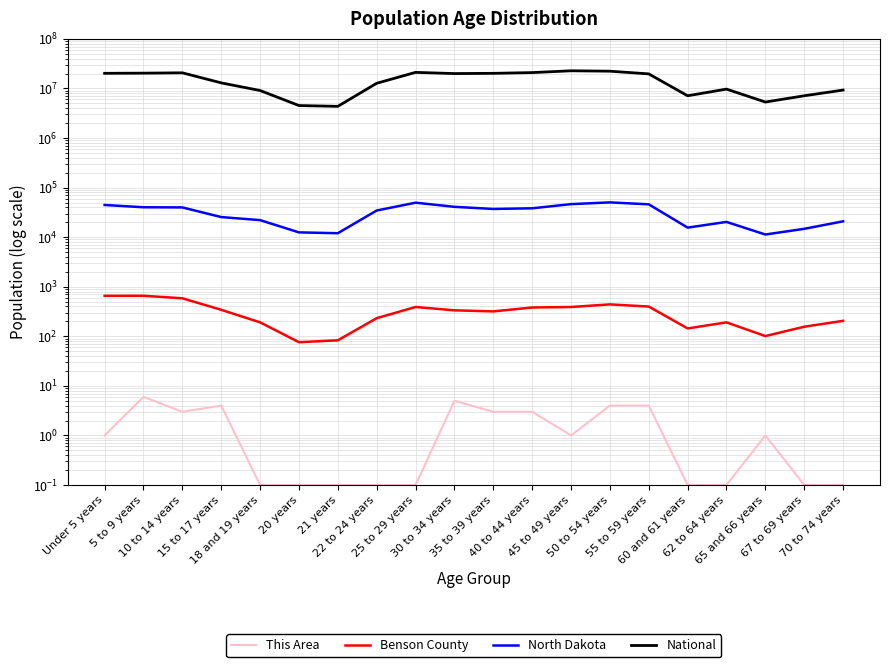

Reading left to right, transcribe all the data shown in this chart.

This Area: 1.0	6.0	3.0	4.0	0.1	0.1	0.1	0.1	0.1	5.0	3.0	3.0	1.0	4.0	4.0	0.1	0.1	1.0	0.1	0.1
Benson County: 656.0	657.0	584.0	342.0	191.0	76.0	83.0	232.0	390.0	334.0	318.0	381.0	390.0	440.0	398.0	144.0	191.0	101.0	156.0	205.0
North Dakota: 44595.0	40076.0	39790.0	25410.0	22064.0	12484.0	12007.0	34465.0	49596.0	40889.0	37065.0	38197.0	46380.0	50277.0	45946.0	15575.0	20298.0	11302.0	14726.0	20845.0
National: 20201362.0	20348657.0	20677194.0	12954254.0	9086089.0	4519129.0	4354294.0	12712576.0	21101849.0	19962099.0	20179642.0	20890964.0	22708591.0	22298125.0	19664805.0	7113727.0	9704197.0	5319902.0	7115361.0	9278166.0